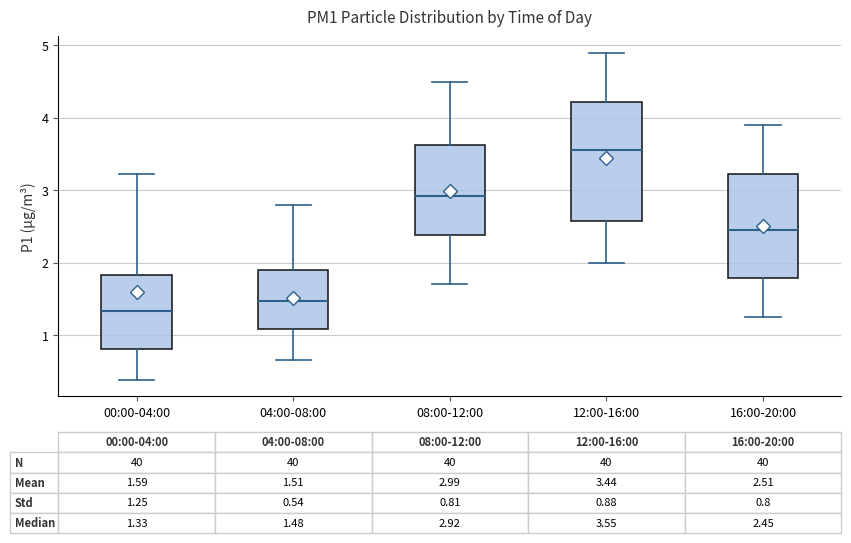

Which box's median line is the lowest?

00:00-04:00